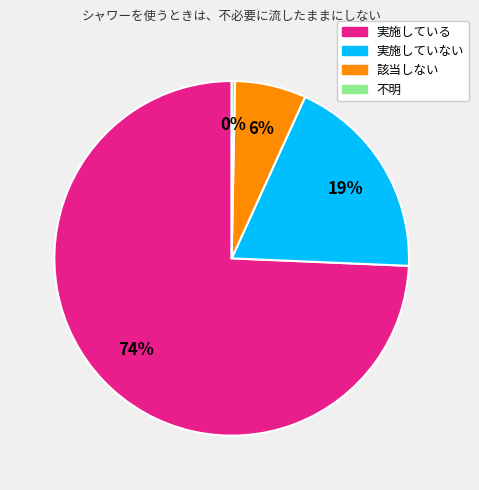

Is there a majority slice in this chart?

Yes